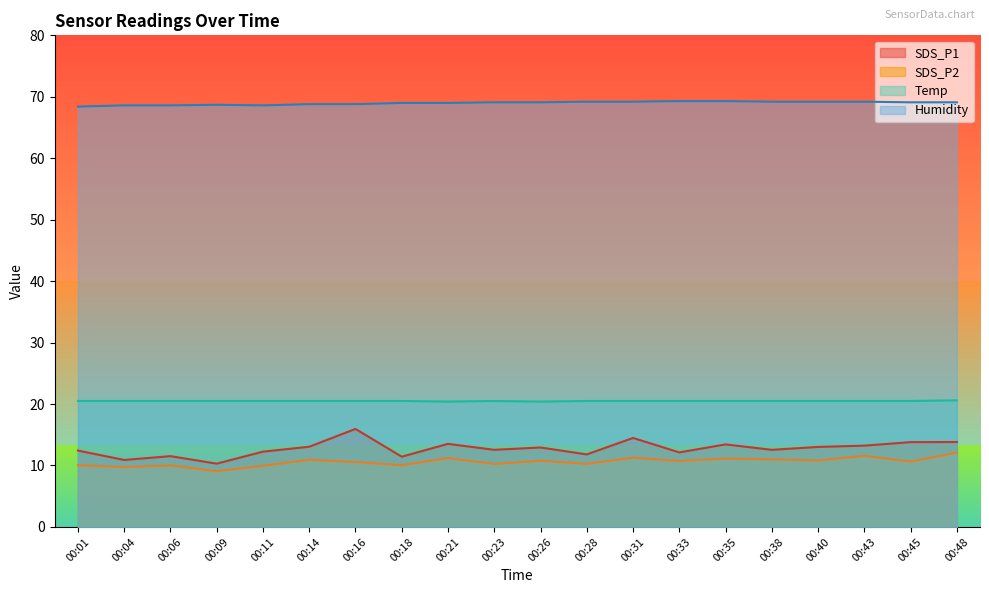

Count the Humidity values in the range 68 to 69.

9